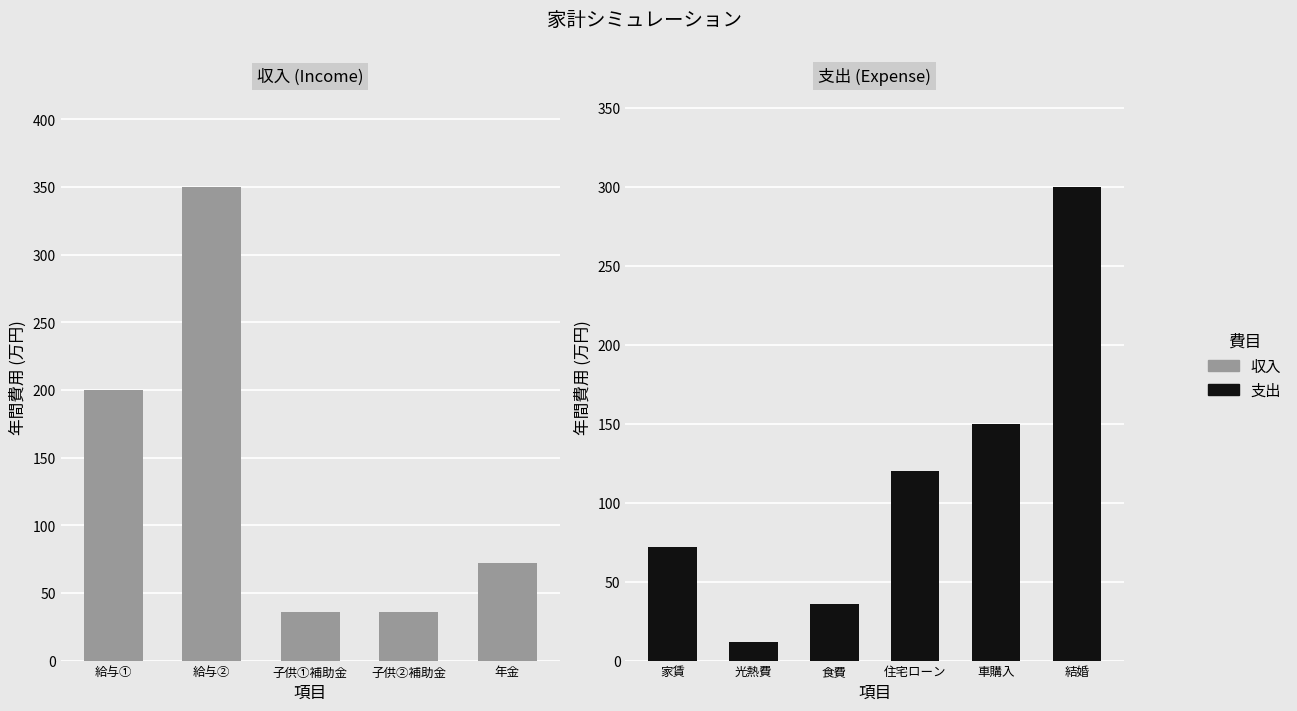

Rank the categories by value from lowest to highest.

子供①補助金, 子供②補助金, 年金, 給与①, 給与②